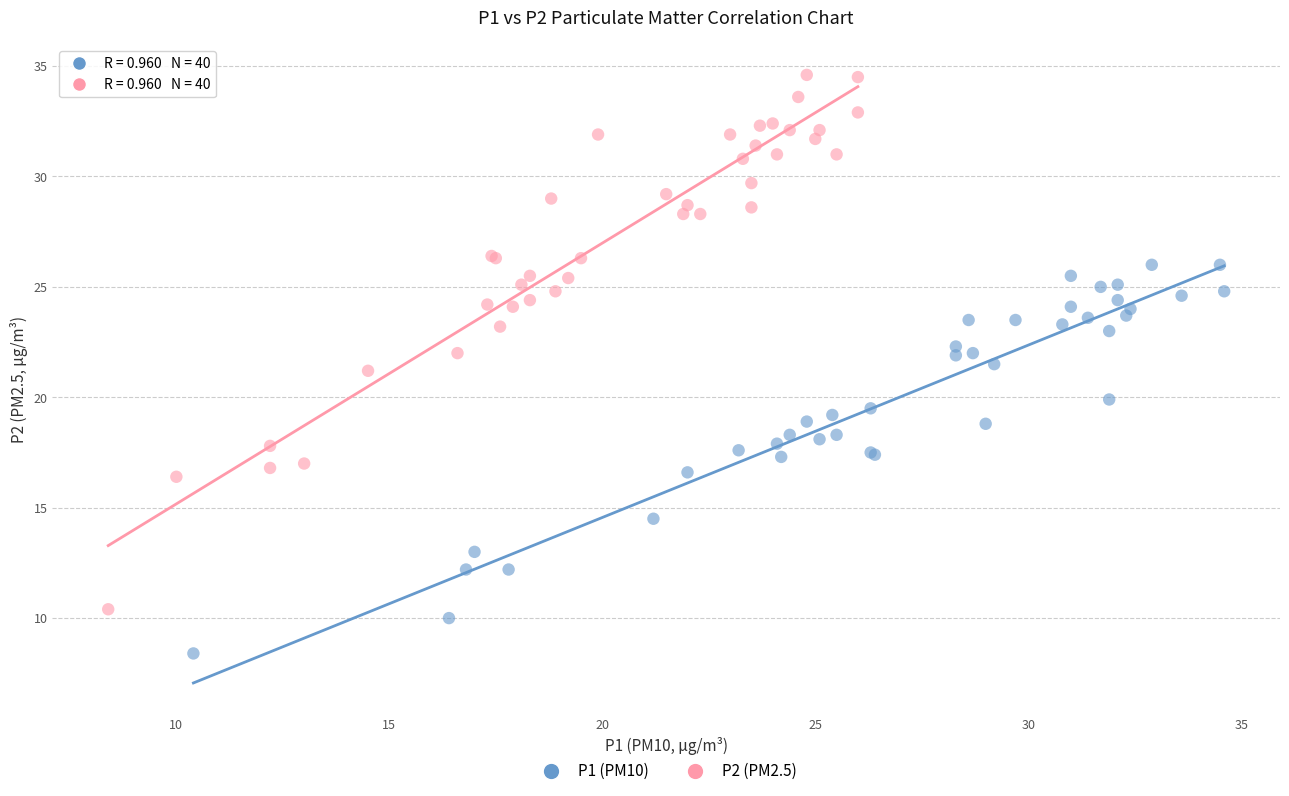

Which series contains the highest Y value?

P2 (PM2.5)